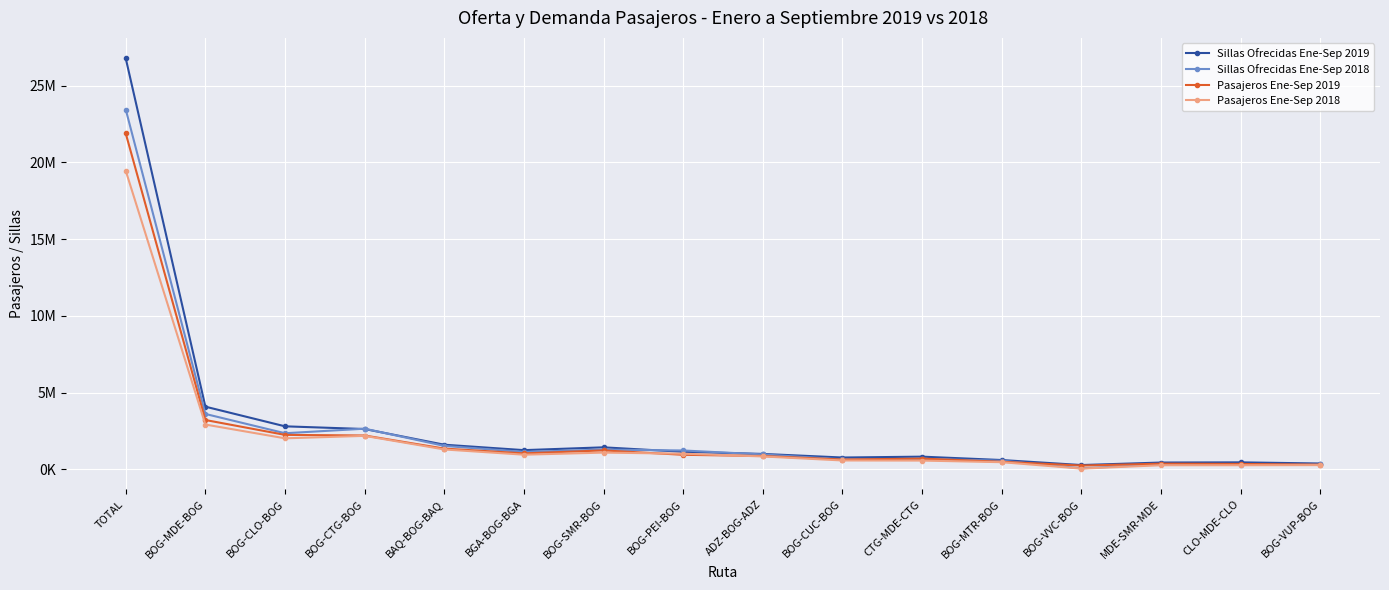

What value does the Sillas Ofrecidas Ene-Sep 2018 series have at BOG-CTG-BOG, to the nearest 10?

2656970